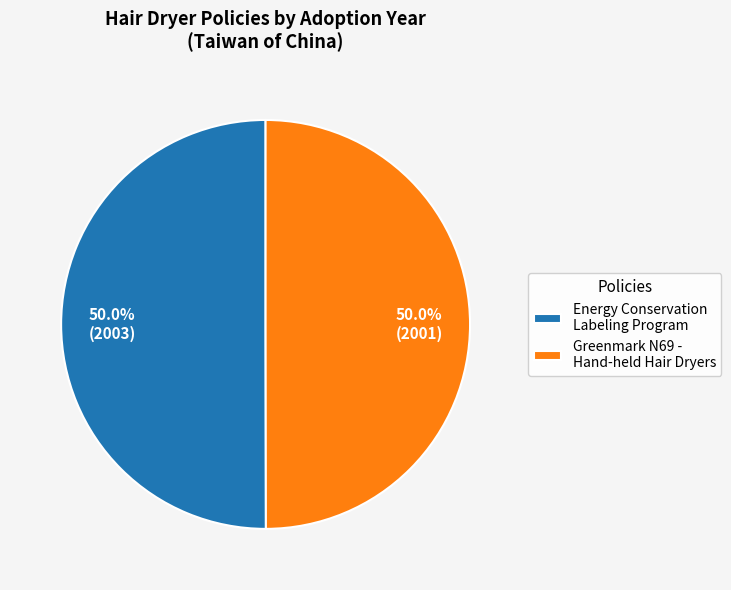

What percentage is NOT represented by Greenmark N69 - Hand-held Hair Dryers?

50.0%